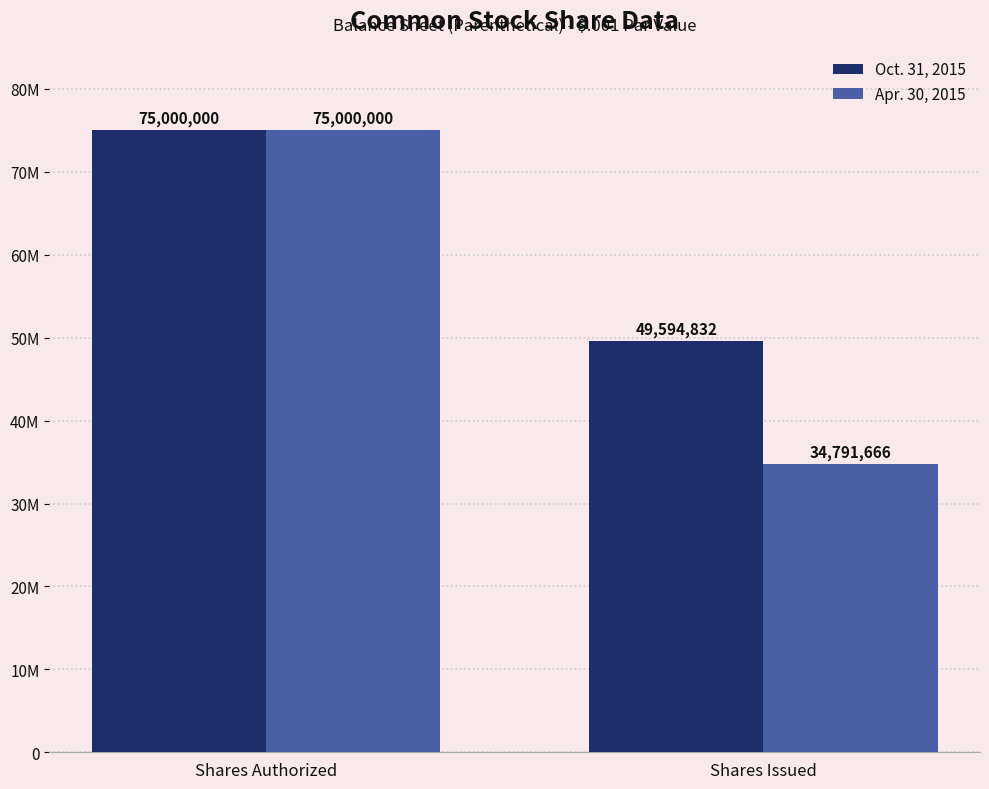

What are all the series names shown in the legend?

Oct. 31, 2015, Apr. 30, 2015